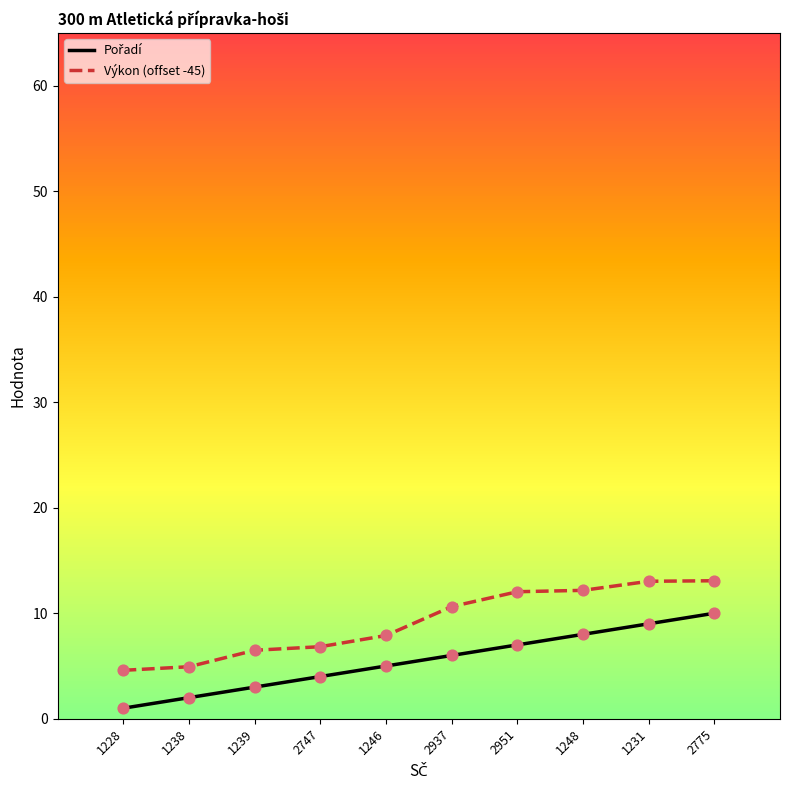

At how many categories does at least one series exceed 1?

10